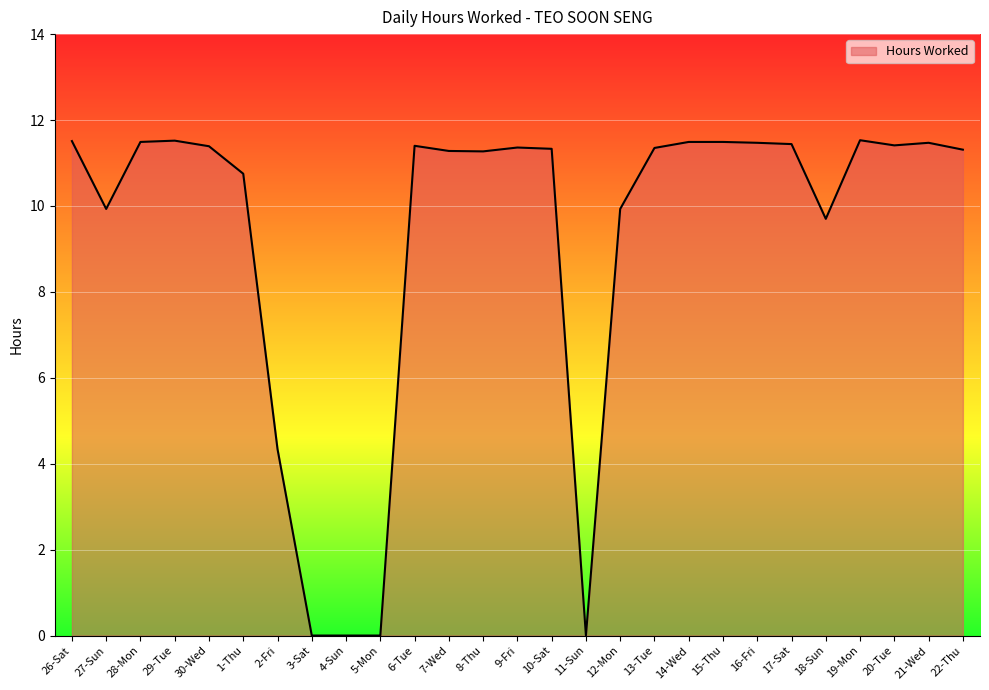

What is the greatest value displayed?

11.5